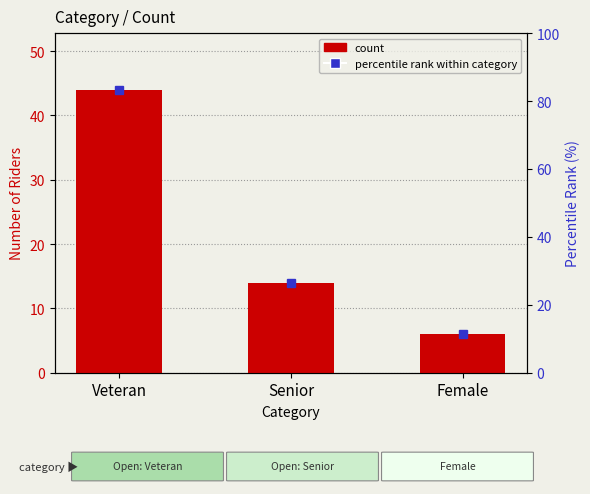

Rank the categories by value from lowest to highest.

Female, Senior, Veteran